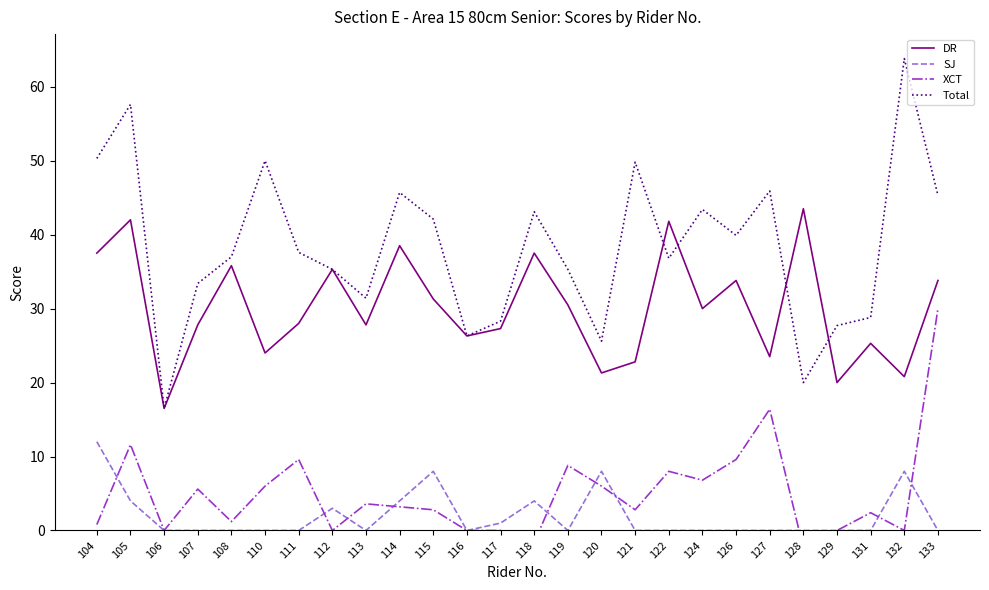

Where is the first local maximum for Total?

105